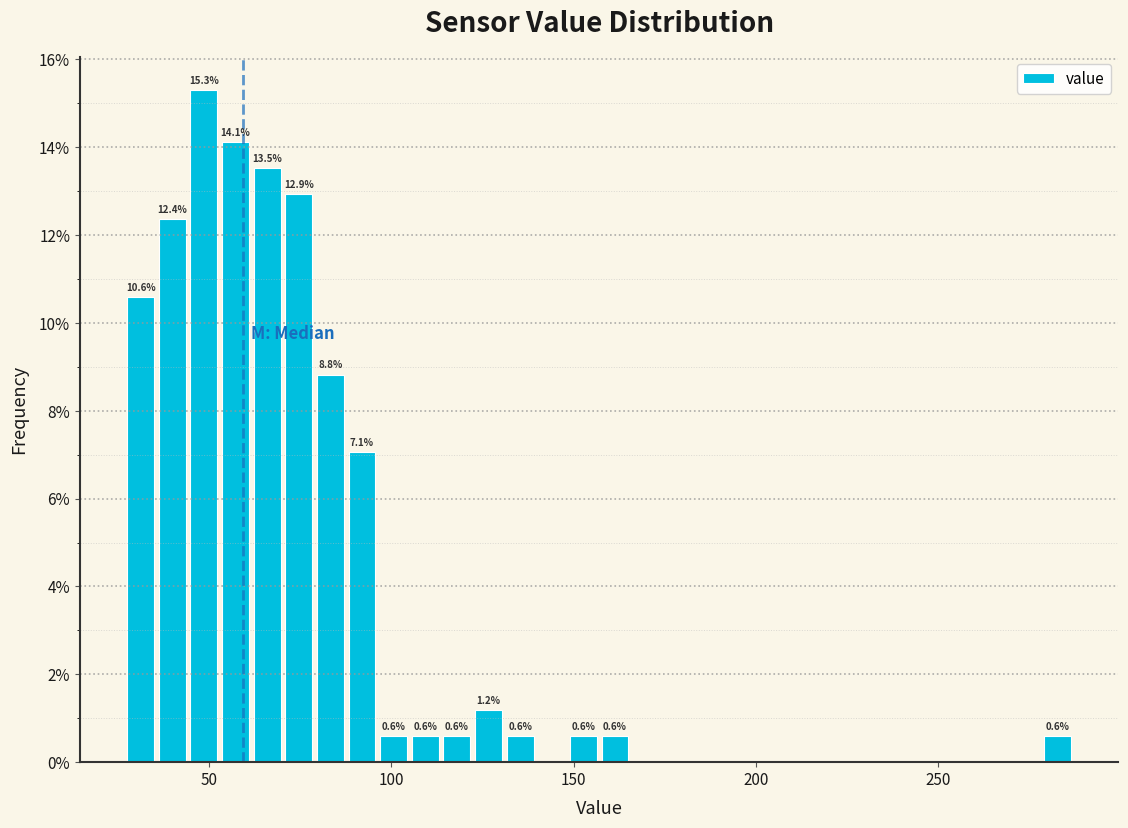

Around what value on the x-axis is the tallest bar? Give the approximate position of its centre, as read against the axis.

50